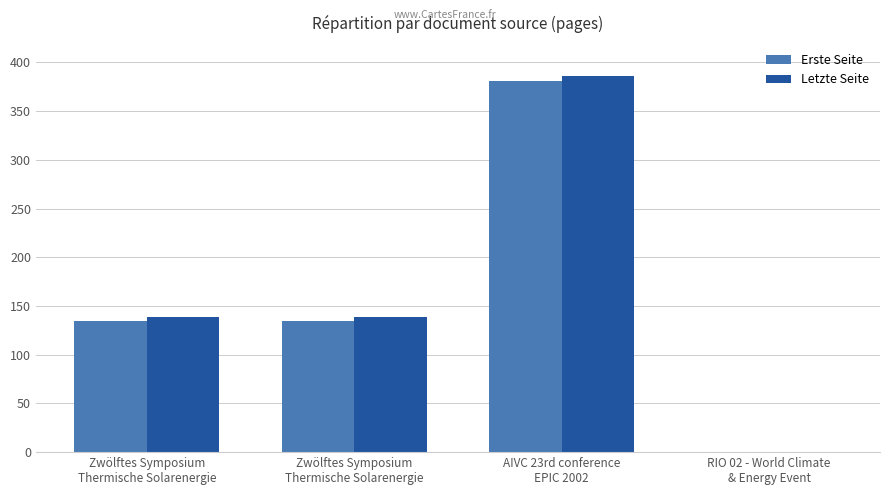

How many Letzte Seite values are between 139 and 386?

3